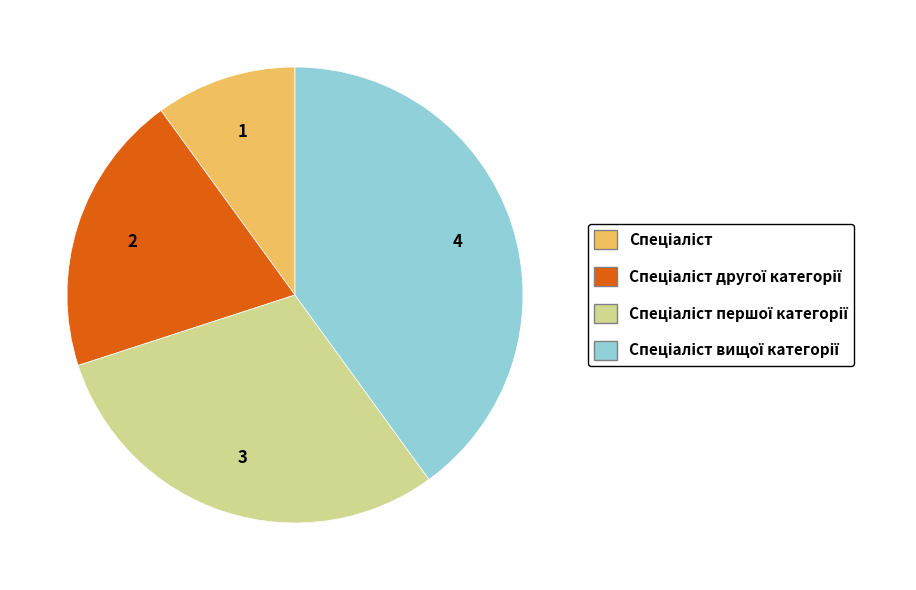

Is there any slice that represents more than half of the pie?

No